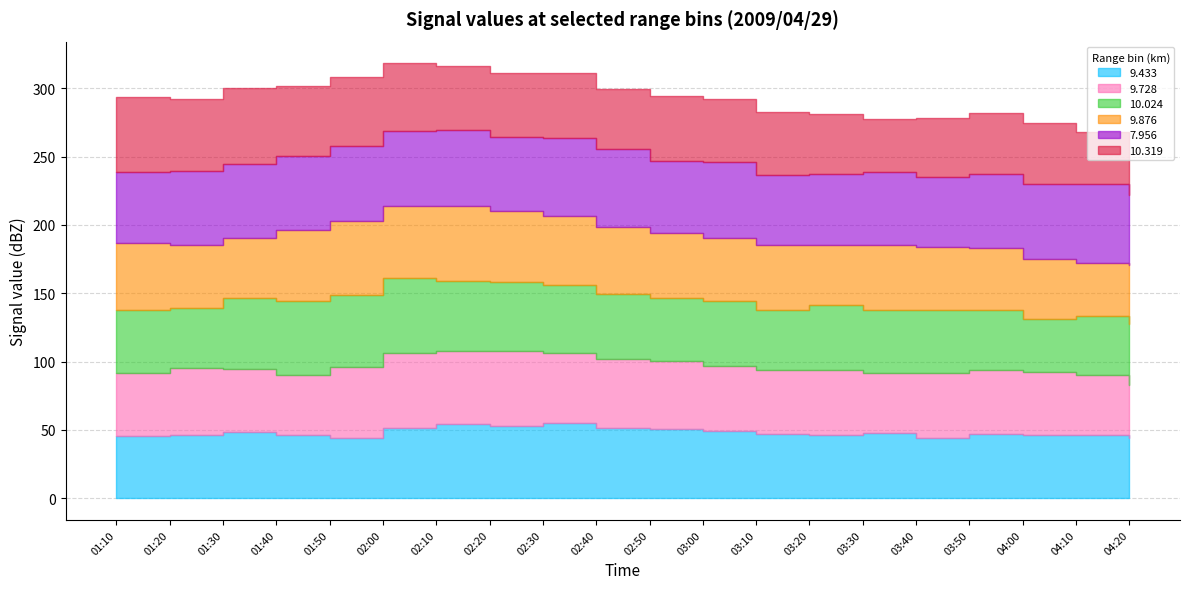

True or false: 9.876 and 9.728 cross at least once.

True